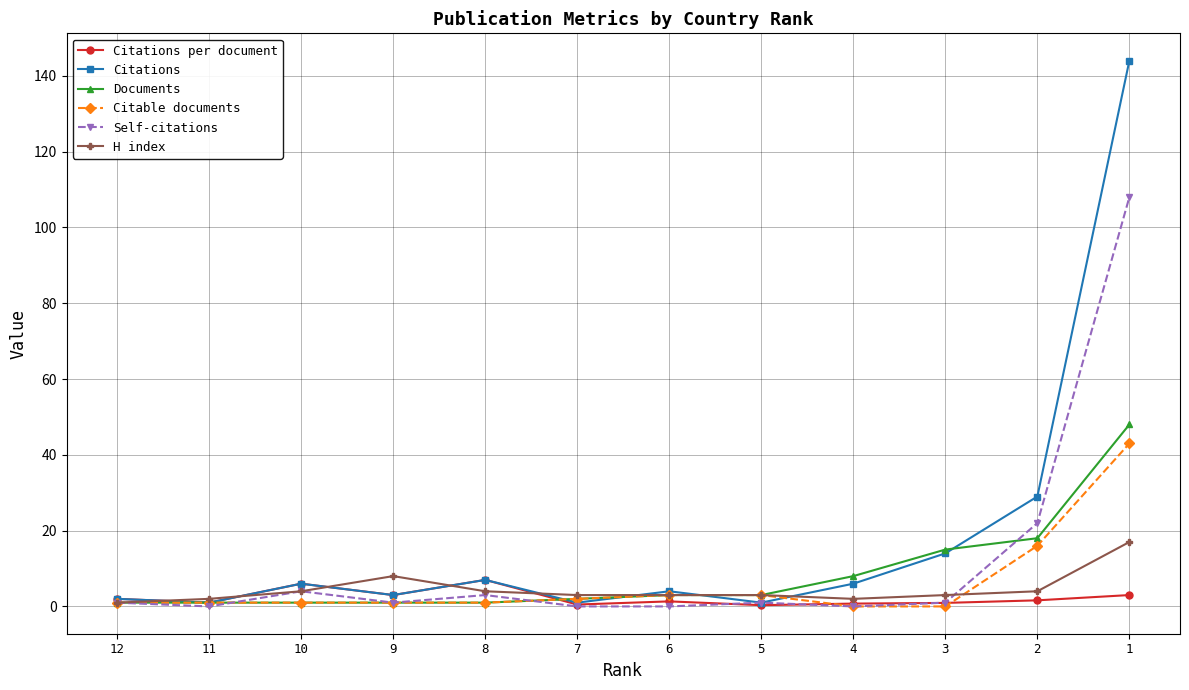

Reading left to right, extract all data points from this chart.

Citations per document: 2.0	1.0	6.0	3.0	7.0	0.5	1.3	0.3	0.8	0.9	1.6	3.0
Citations: 2.0	1.0	6.0	3.0	7.0	1.0	4.0	1.0	6.0	14.0	29.0	144.0
Documents: 1.0	1.0	1.0	1.0	1.0	2.0	3.0	3.0	8.0	15.0	18.0	48.0
Citable documents: 1.0	1.0	1.0	1.0	1.0	2.0	3.0	3.0	0.0	0.0	16.0	43.0
Self-citations: 1.0	0.0	4.0	1.0	3.0	0.0	0.0	1.0	0.0	1.0	22.0	108.0
H index: 1.0	2.0	4.0	8.0	4.0	3.0	3.0	3.0	2.0	3.0	4.0	17.0